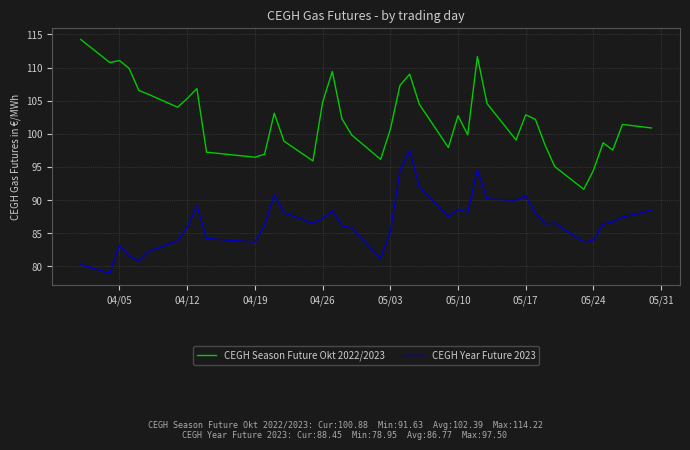

Which series has the largest range (max minus min)?

CEGH Season Future Okt 2022/2023